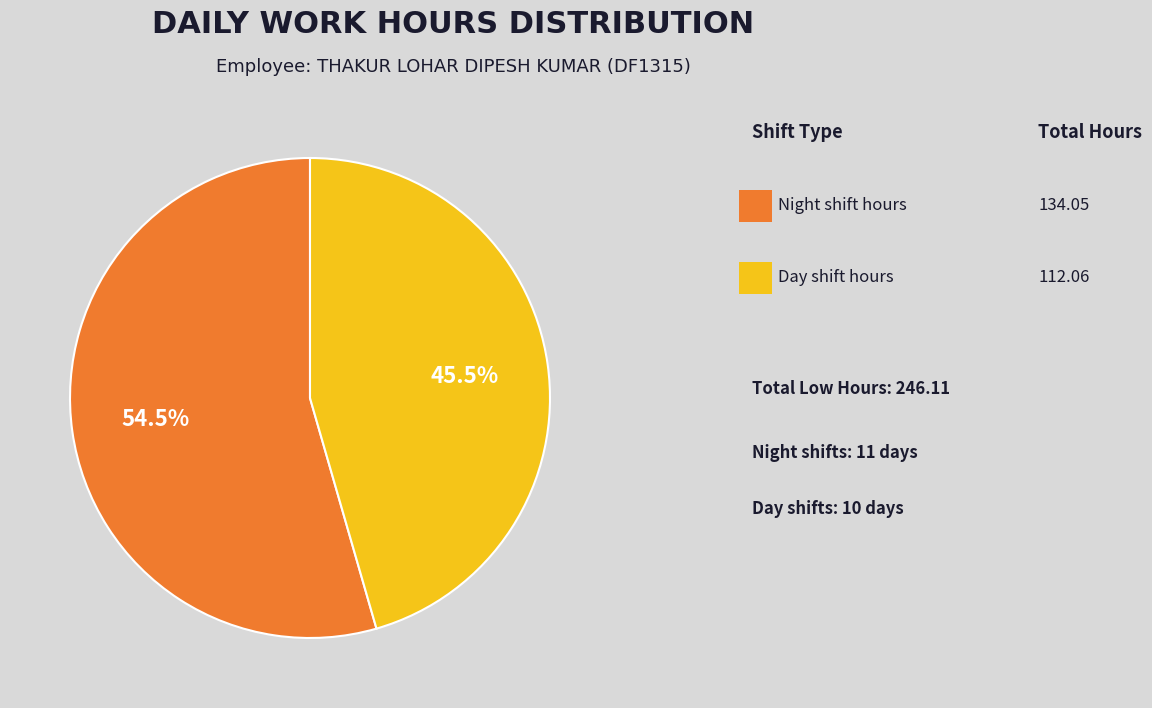

Is there any slice that represents more than half of the pie?

Yes